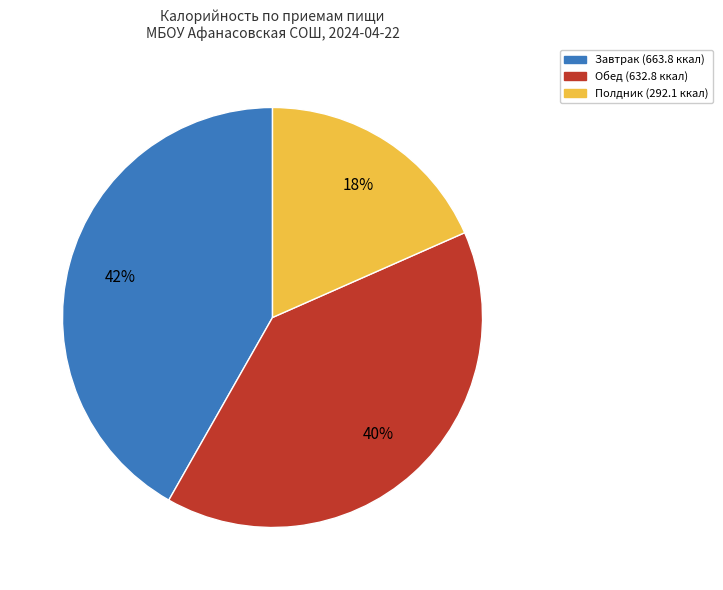

Does any single category account for the majority?

No